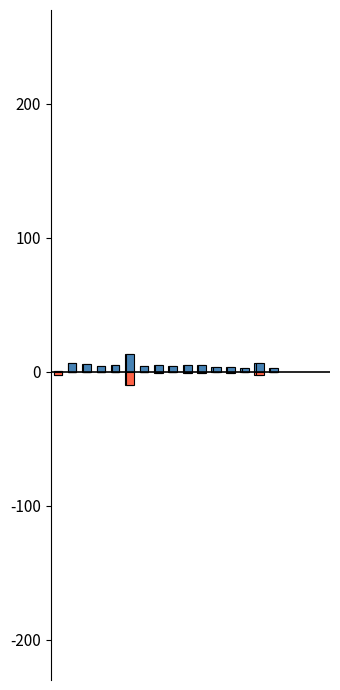

The Lower 95% CI series shows 0.0 at 8. True or false?

True